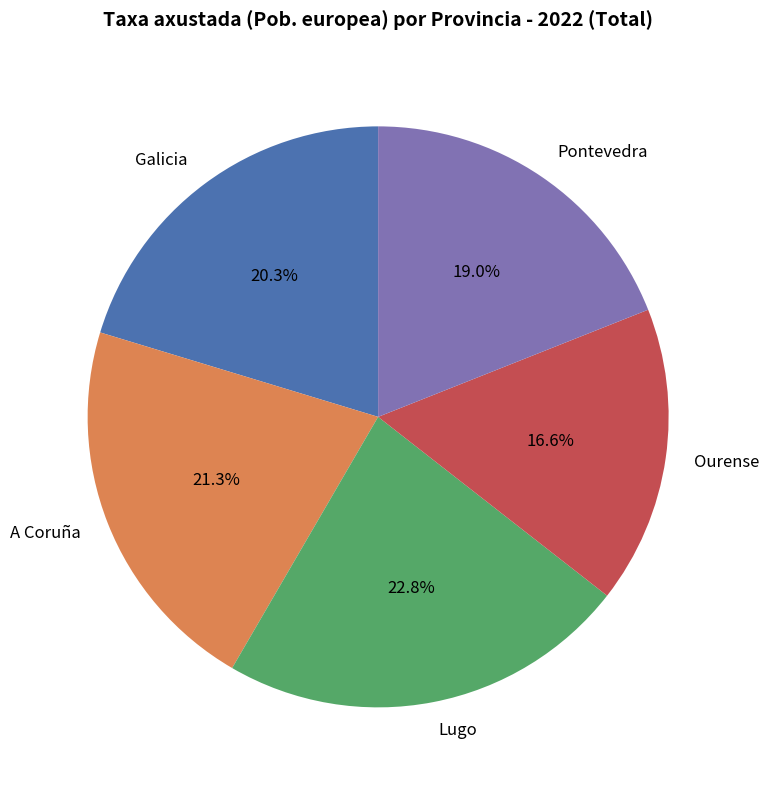

Does Lugo represent more than half of the total?

No